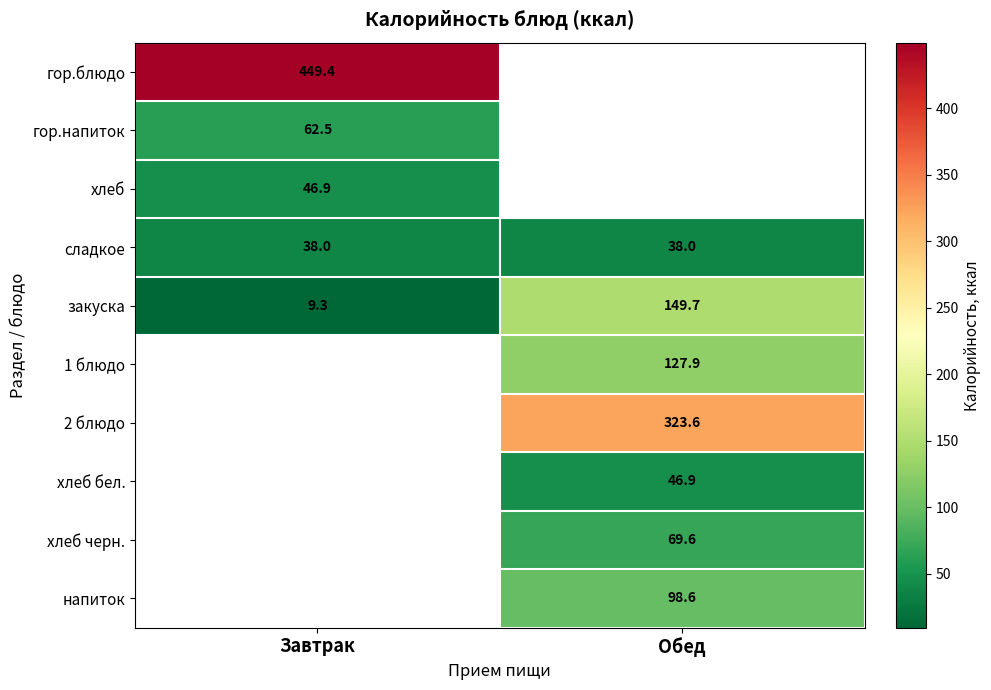

Which has a higher value, Обед or Завтрак?

Завтрак